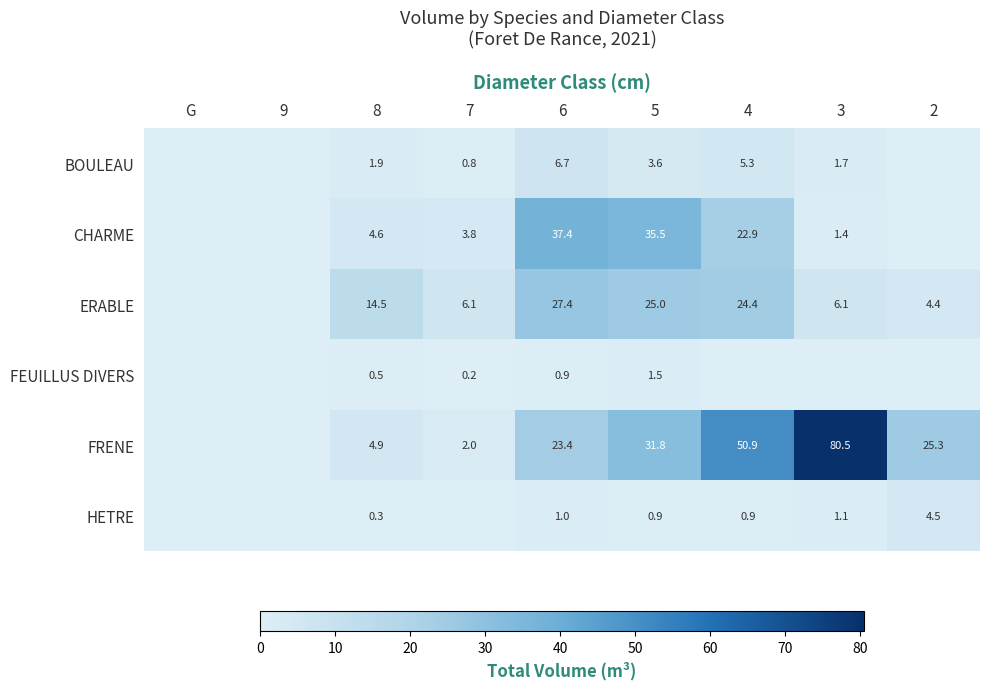

Between 5 and 3, which series saw the biggest shift?

FRENE